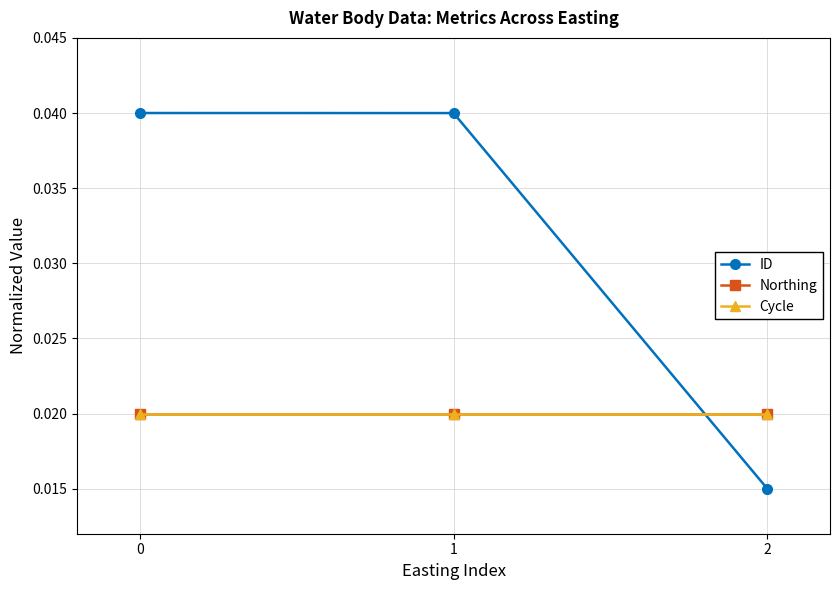

Is this an area chart (filled region under the line)?

No